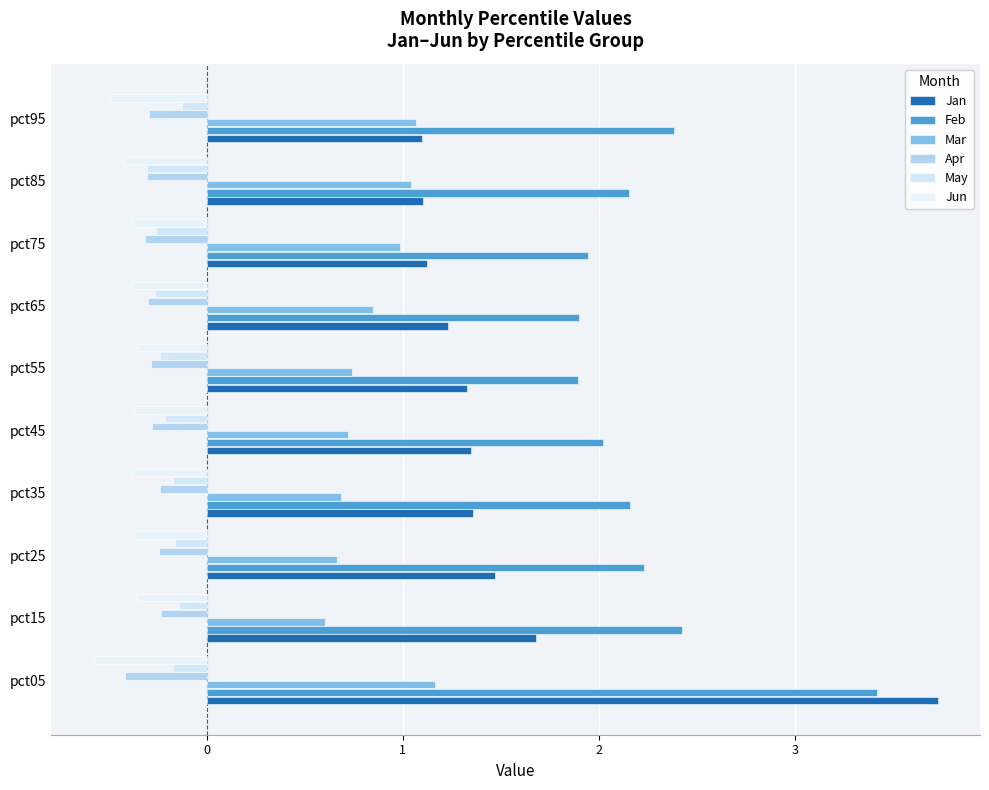

What are all the series names shown in the legend?

Jan, Feb, Mar, Apr, May, Jun